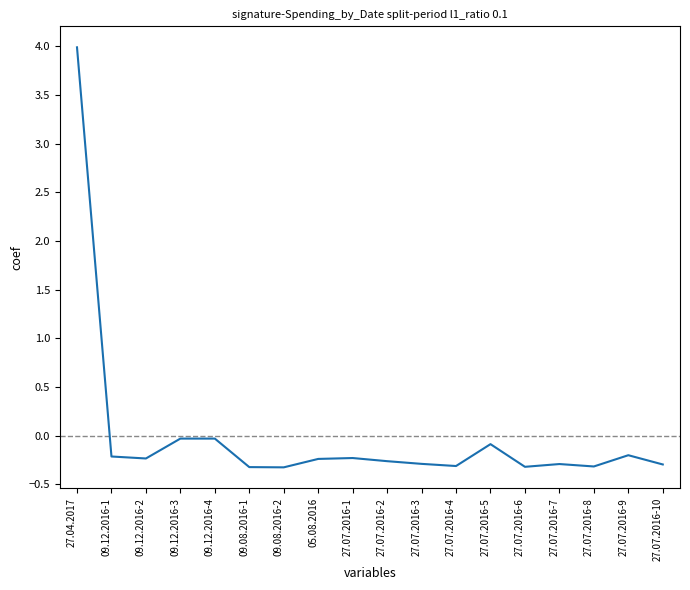

What is the smallest value displayed?

-0.3